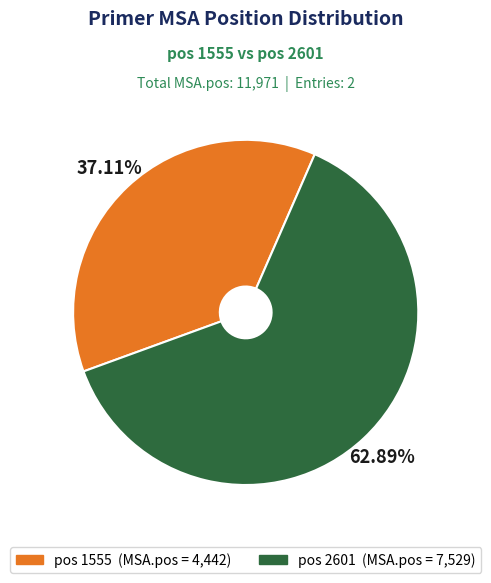

Is there a majority slice in this chart?

Yes